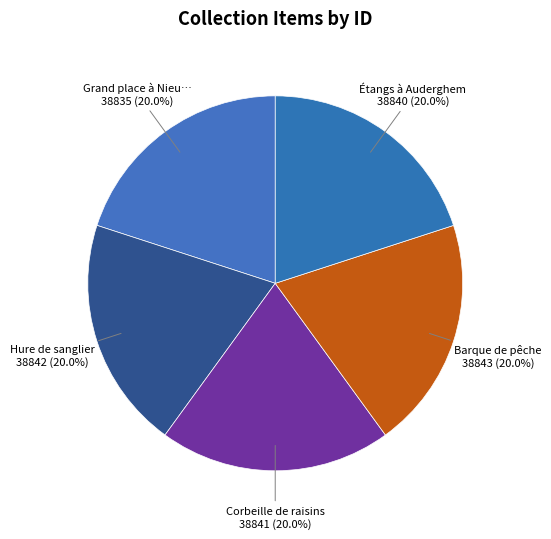

How many slices are in this pie chart?

5